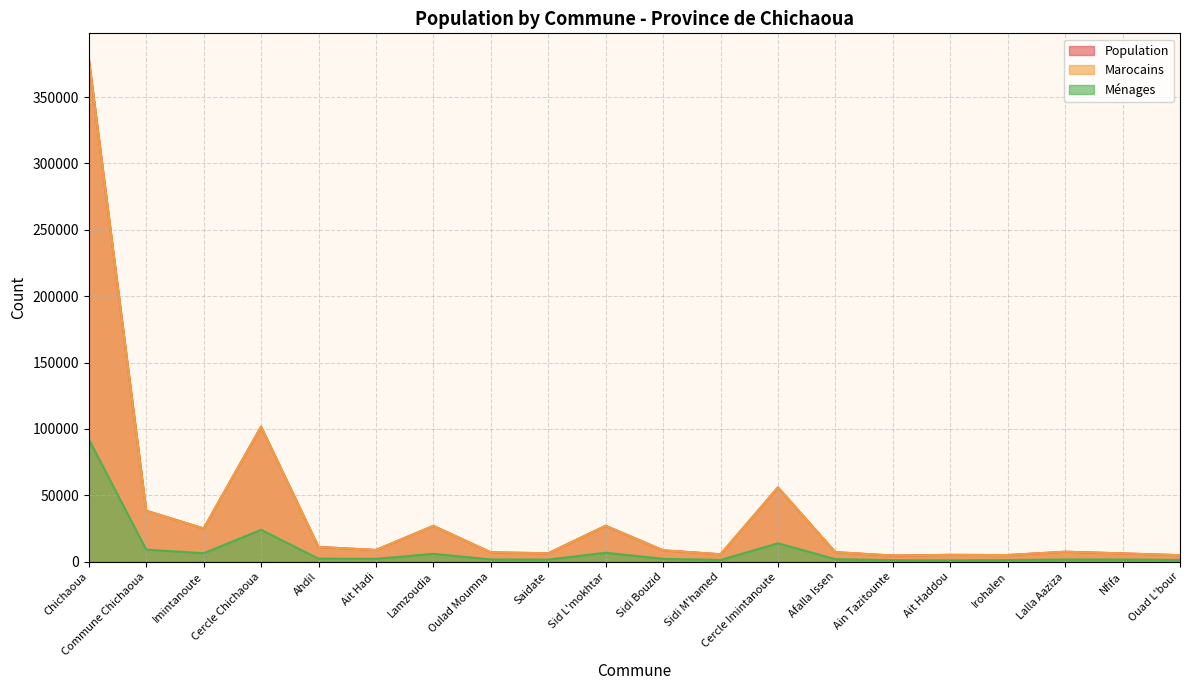

How many data points in Marocains are less than 8621?

10